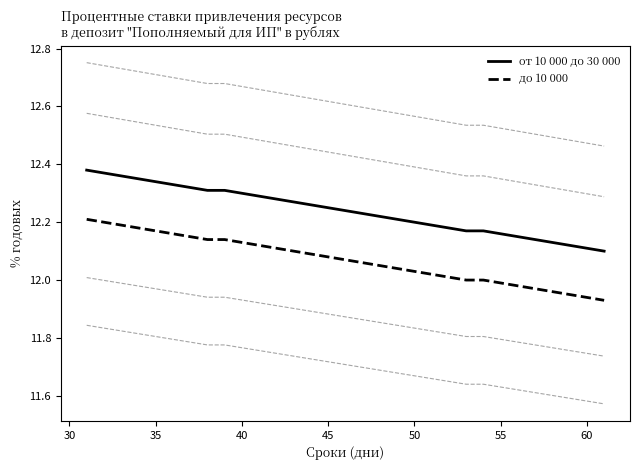

True or false: от 10 000 до 30 000 and до 10 000 cross at least once.

False